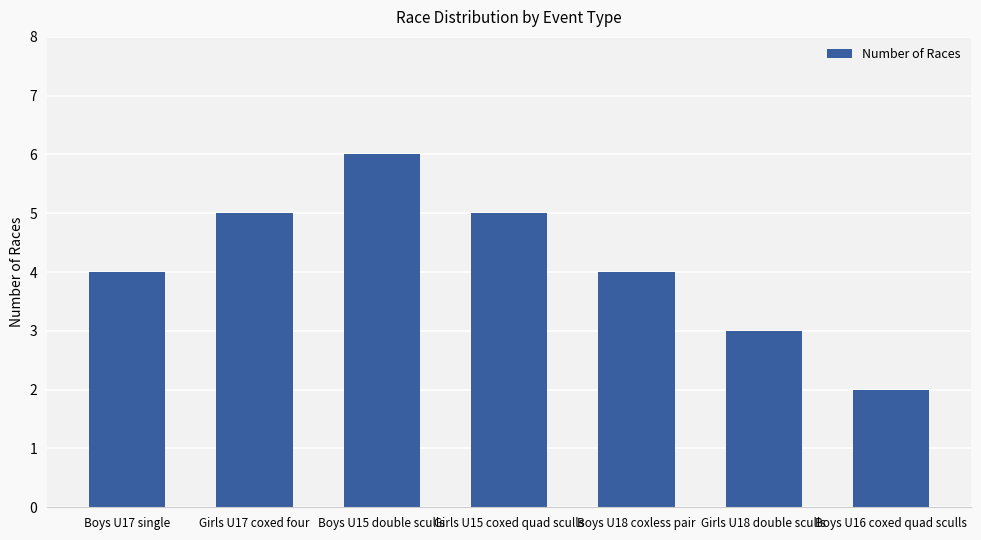

The value at Girls U18 double sculls is 3. True or false?

True